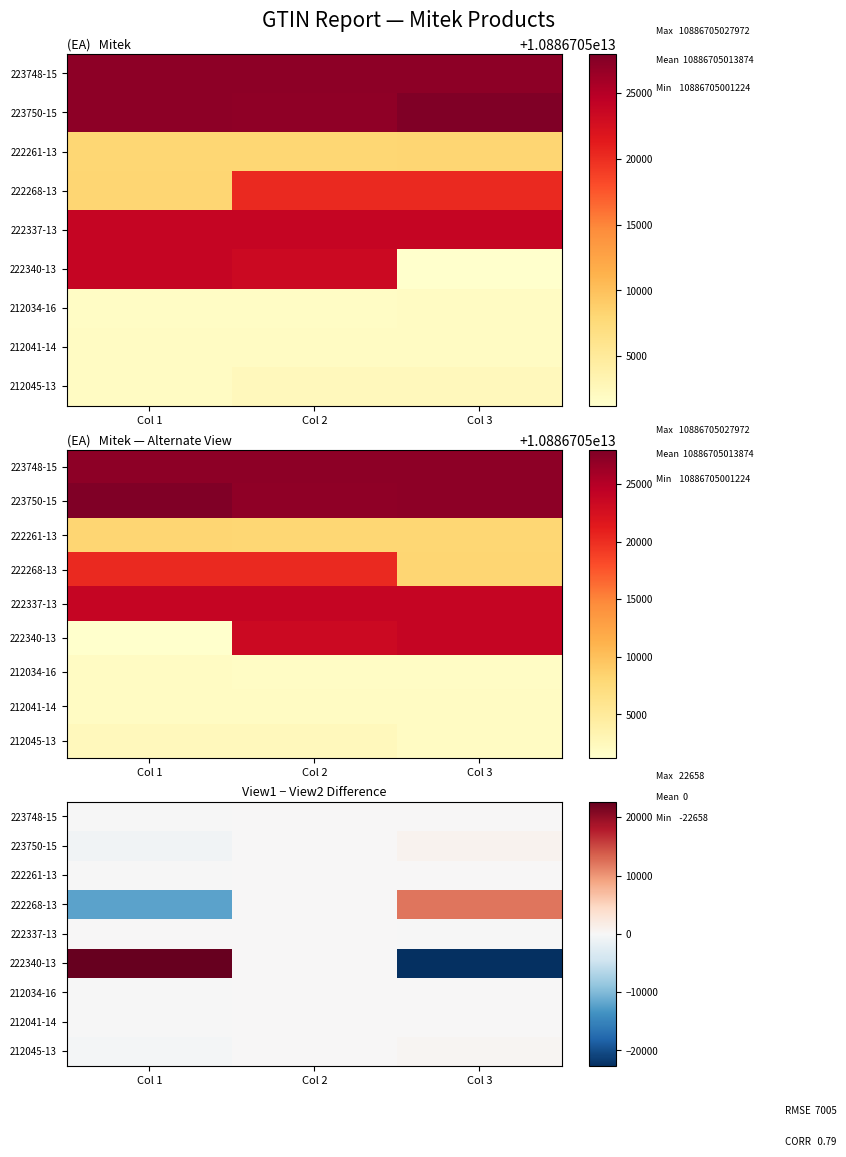

How many negative values does the 212034-16 series have?

1